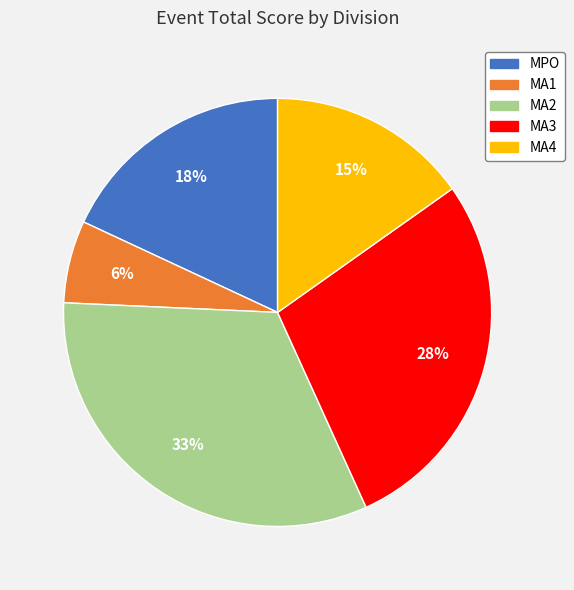

Is there a majority slice in this chart?

No